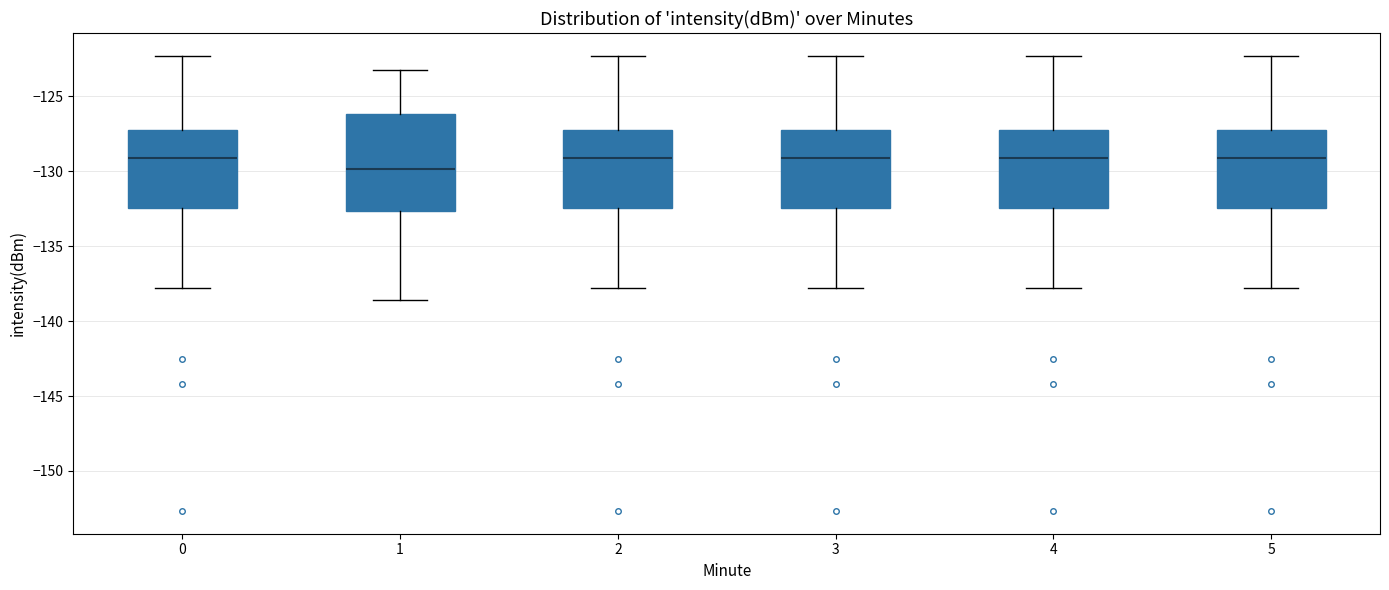

Reading left to right, read every box against the y-axis: the position of its median line, the range the box covers, and the ends of its whiskers. The values are not printed on the chart, so give them approximately, as read against the axis.

0: median -129.0, box -132.5 to -127.5, whiskers -138.0 to -122.5
1: median -130.0, box -132.5 to -126.0, whiskers -138.5 to -123.0
2: median -129.0, box -132.5 to -127.5, whiskers -138.0 to -122.5
3: median -129.0, box -132.5 to -127.5, whiskers -138.0 to -122.5
4: median -129.0, box -132.5 to -127.5, whiskers -138.0 to -122.5
5: median -129.0, box -132.5 to -127.5, whiskers -138.0 to -122.5